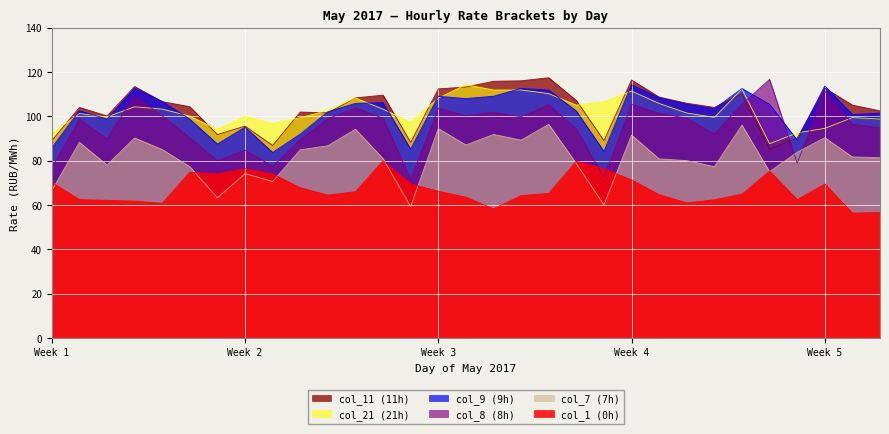

What is the minimum value for col_21 (21h)?

87.7